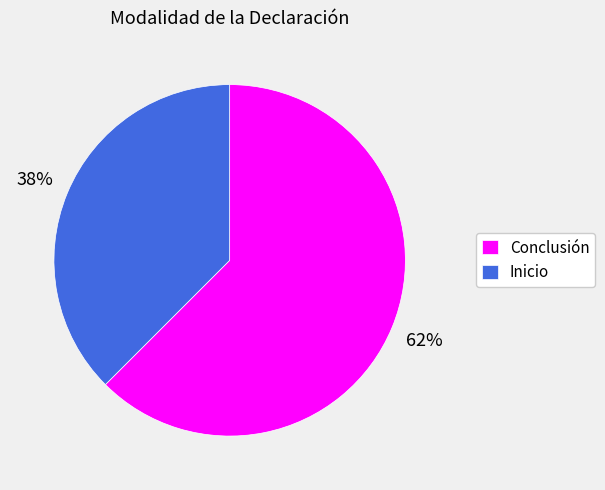

What is the majority slice?

Conclusión